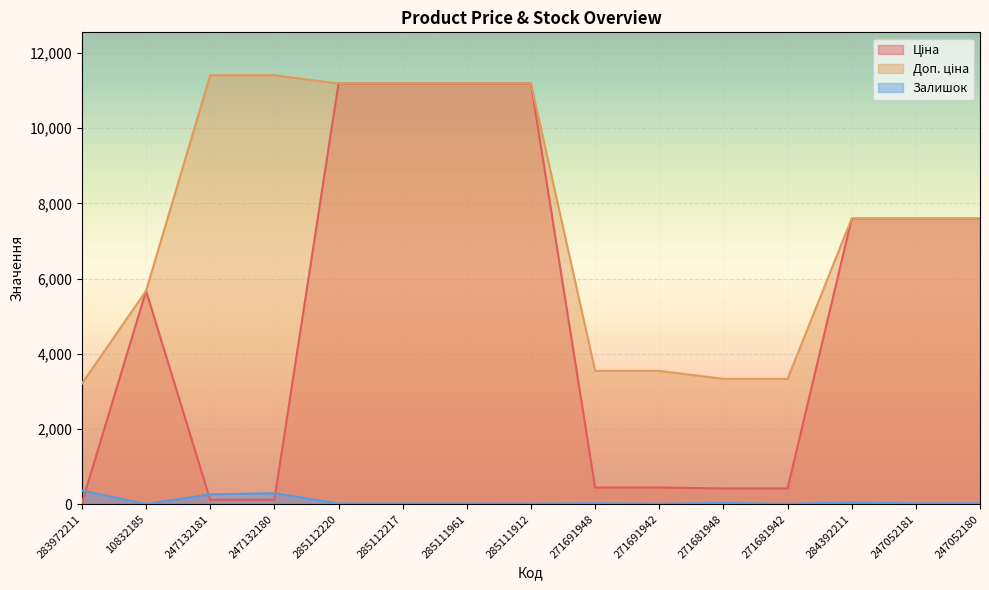

Is it true that Ціна equals 4660.9 at 285111912?

False